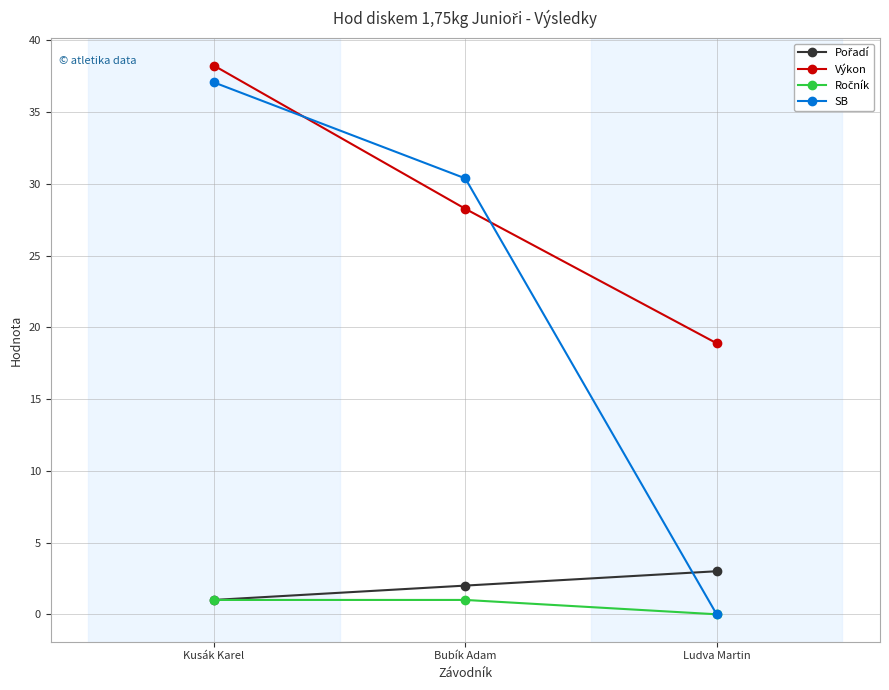

Is it true that SB equals -13.3 at Ludva Martin?

False